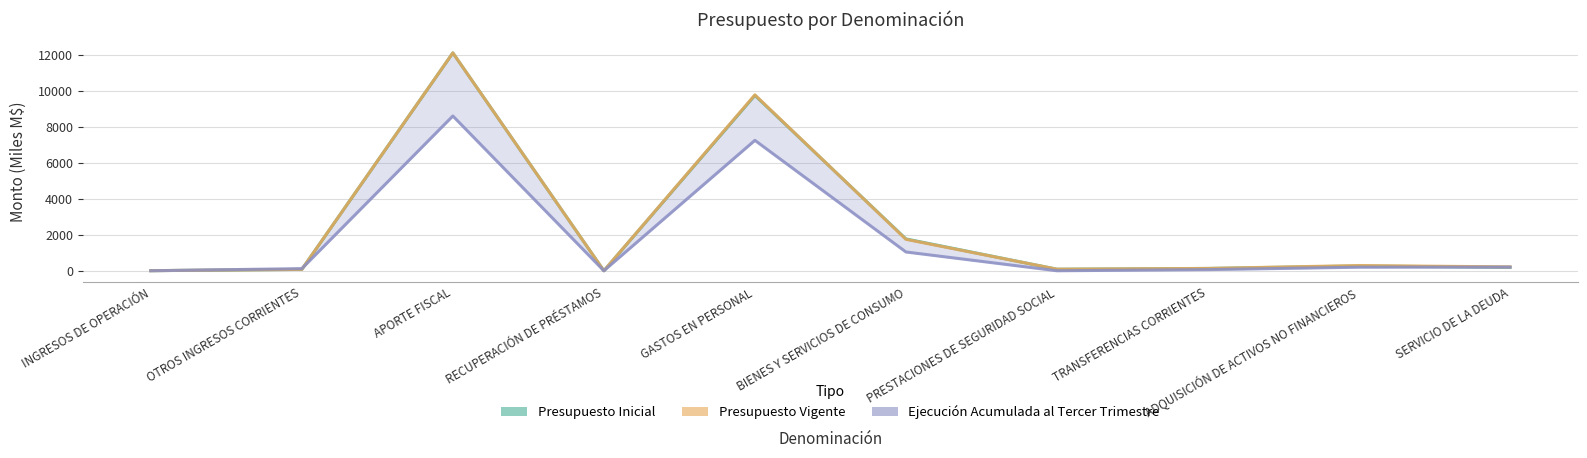

What is the value of the Presupuesto Inicial point at the 3rd from the left?

12102.0